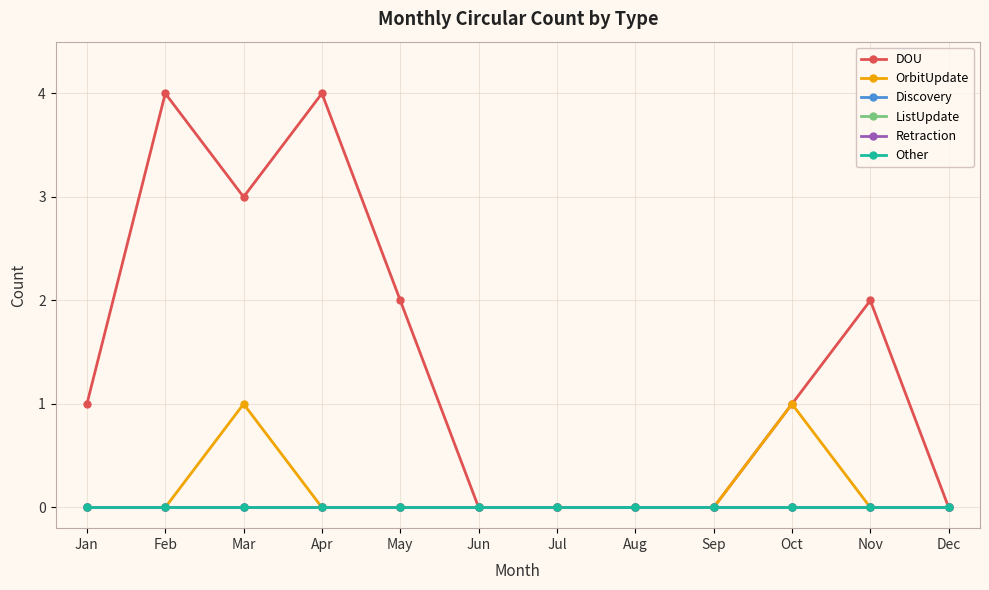

Is this an area chart (filled region under the line)?

No